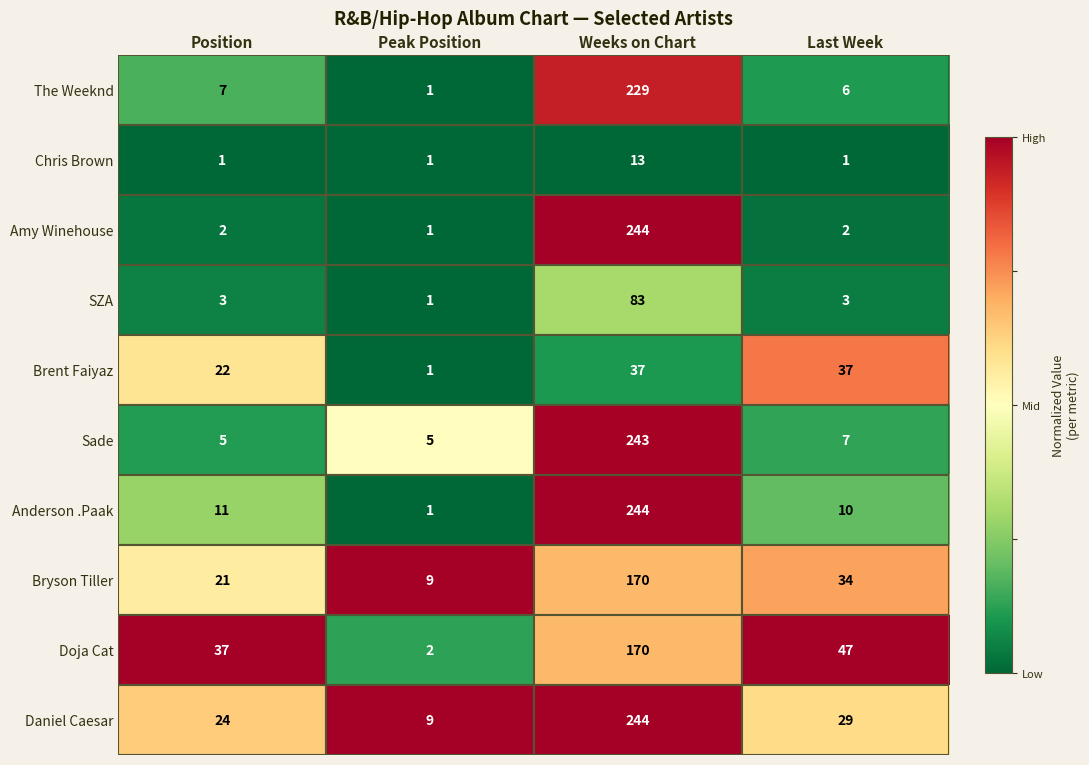

Between Peak Position and Last Week, which series saw the biggest shift?

Doja Cat